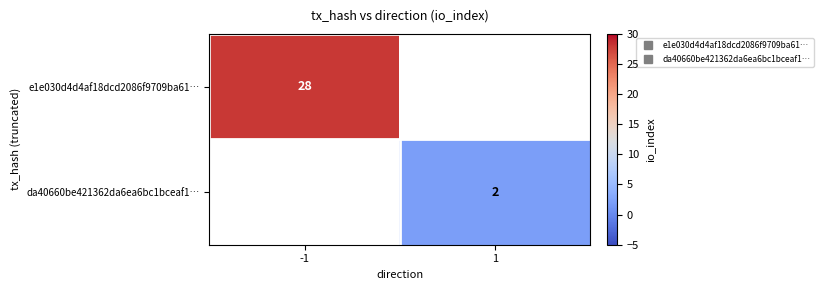

List the labels in order of e1e030d4d4af18dcd2086f9709ba61… value, largest first.

-1, 1